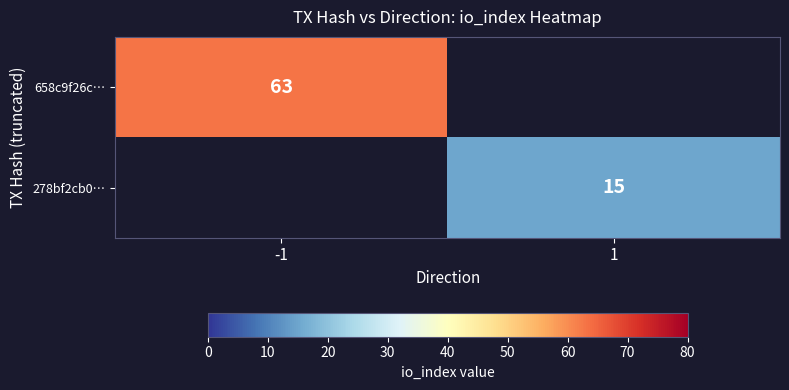

True or false: 658c9f26c… has a value of 100 at -1.

False